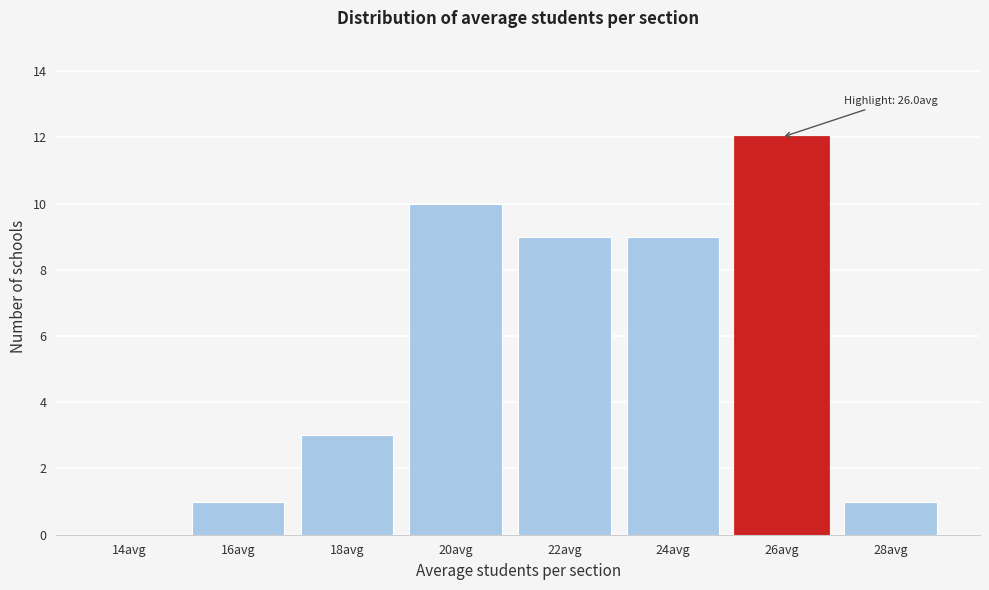

Reading left to right, extract all data points from this chart.

14avg=0	16avg=1	18avg=3	20avg=10	22avg=9	24avg=9	26avg=12	28avg=1